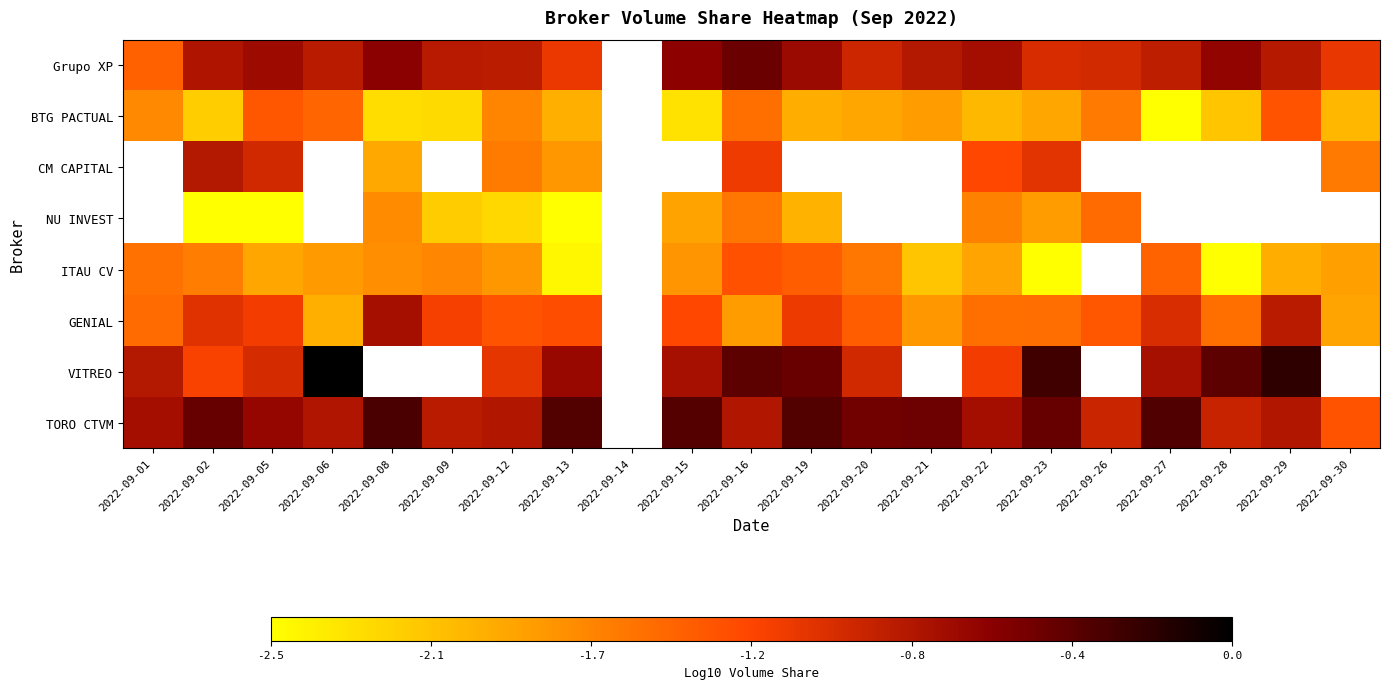

True or false: Grupo XP has a value of -1.0 at 2022-09-01.

False